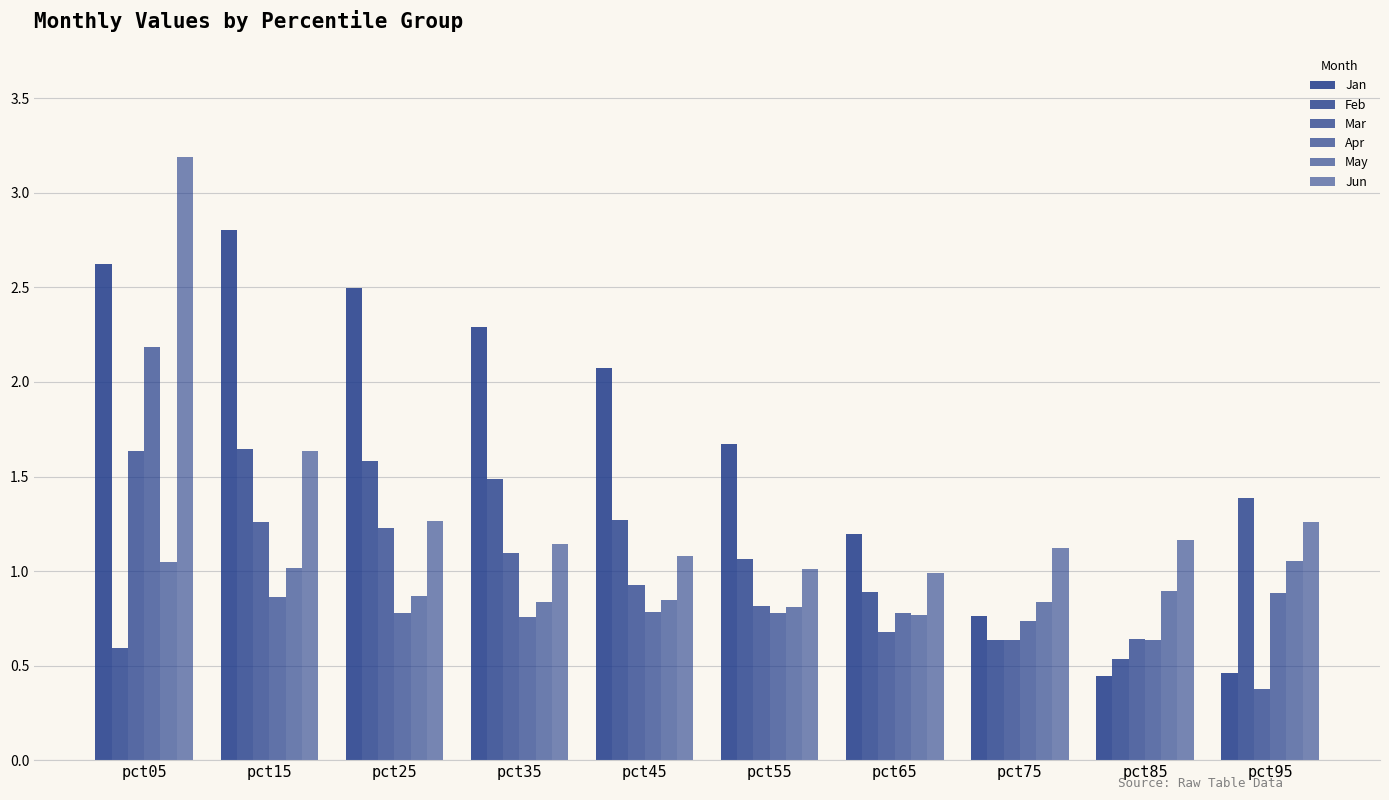

What is the value of the May bar at the 1st from the left?

1.0